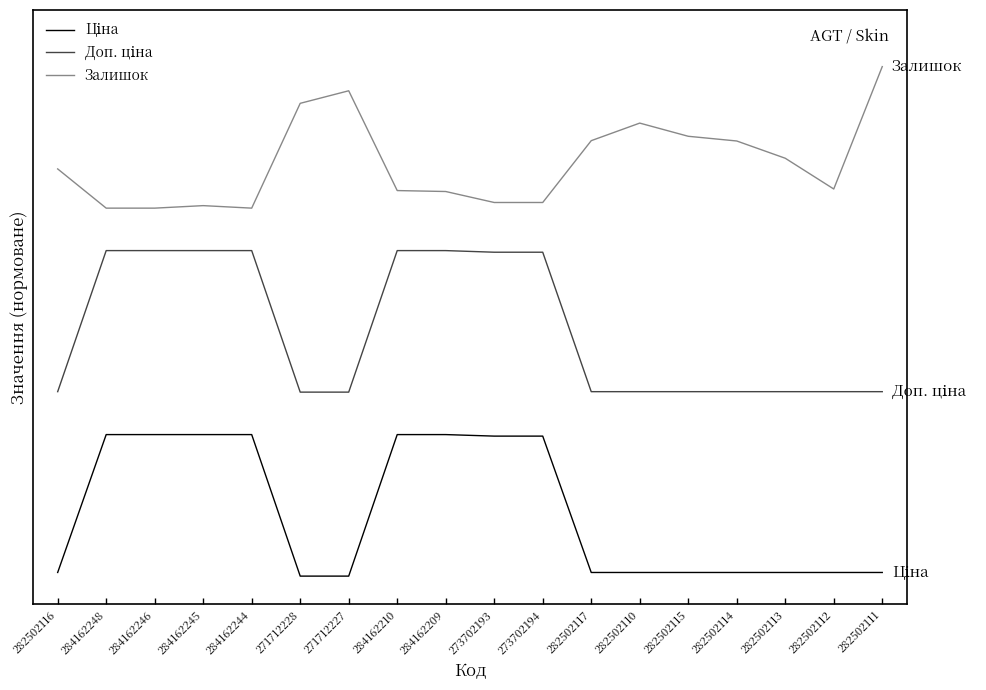

Where is Залишок nearest to the value 3?

282502113